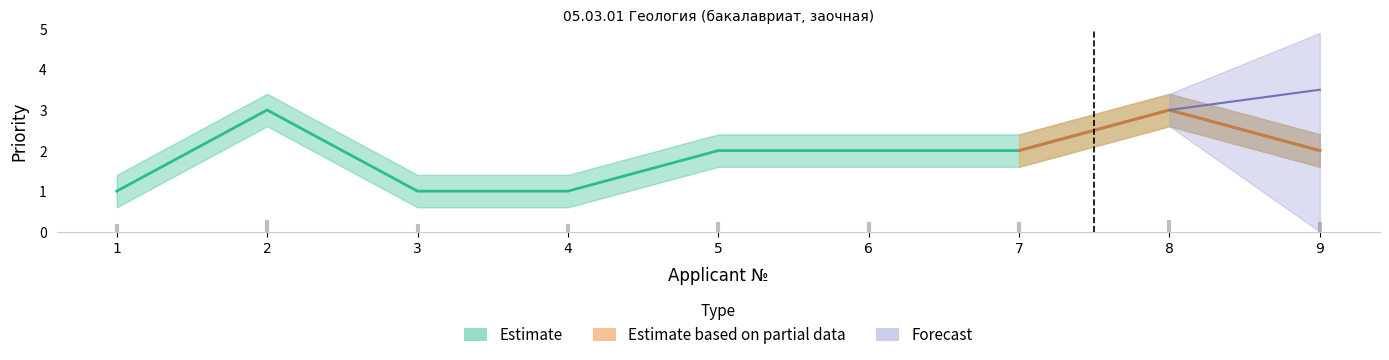

How many distinct data groups are displayed?

3